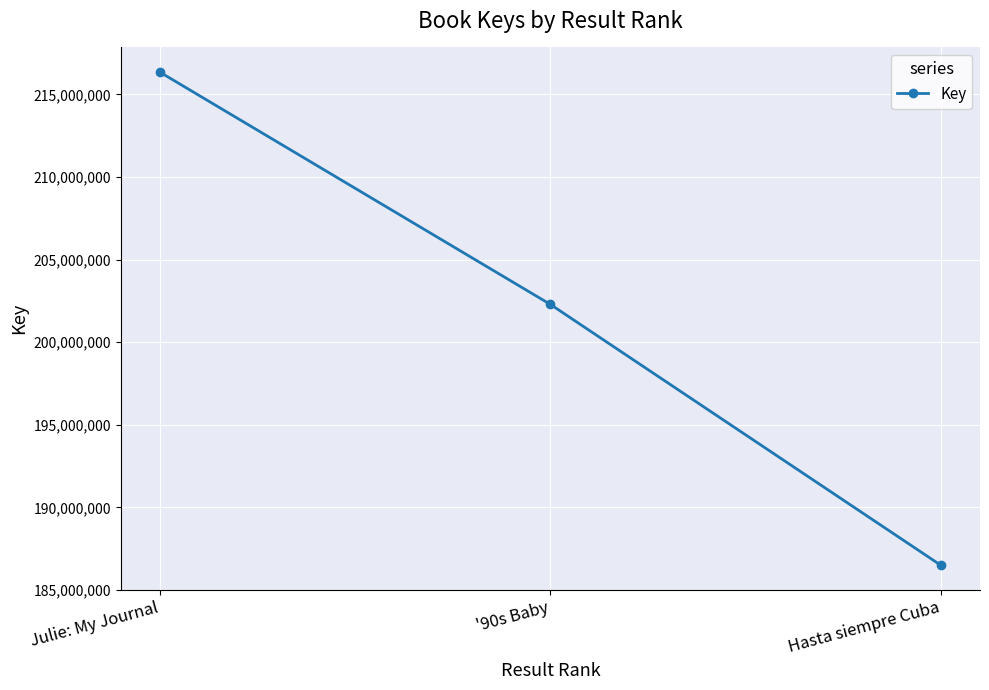

How many lines are shown in the chart?

1